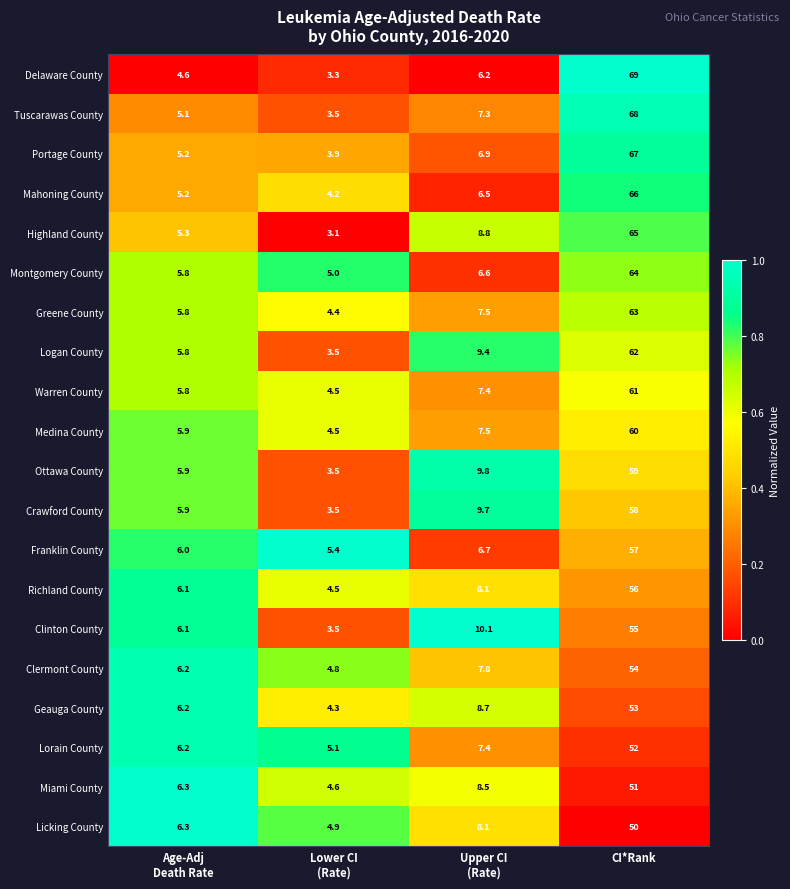

Count the number of categories in the chart.

4